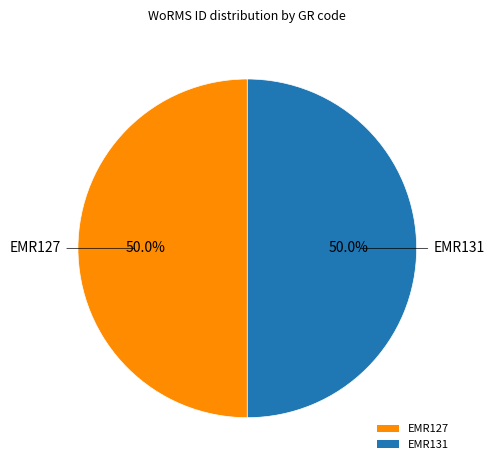

To the nearest percent, what percentage of the pie is EMR131?

50%